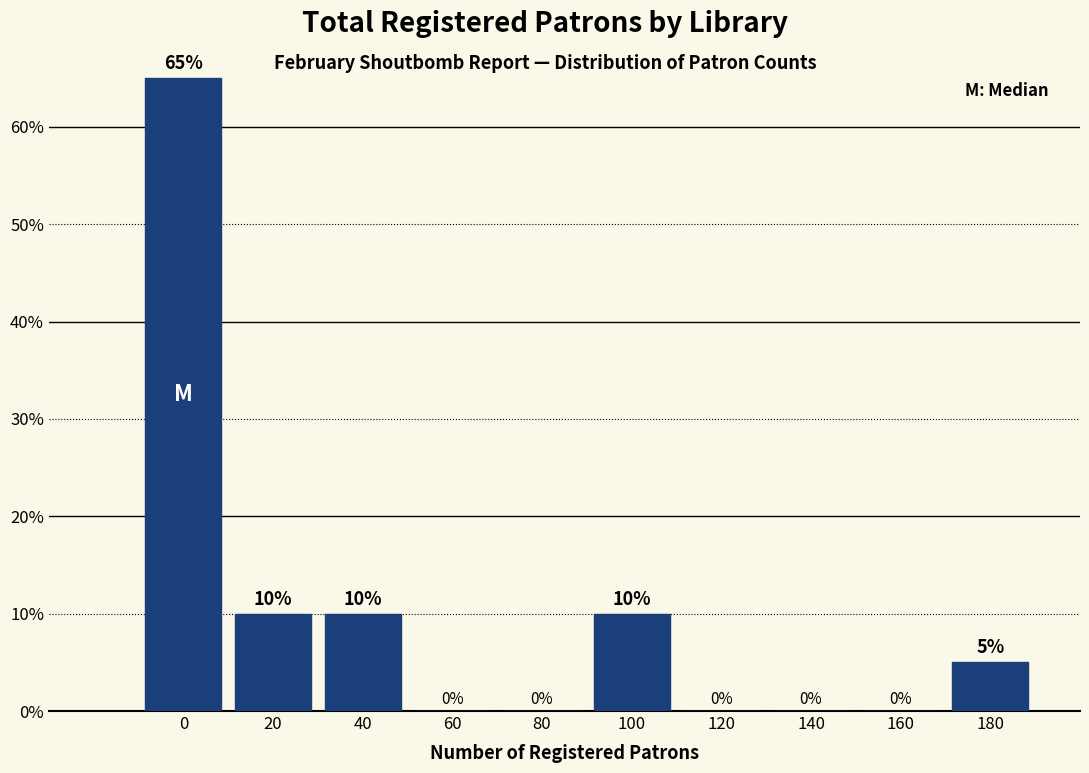

Reading left to right, what are all the values shown in this chart?

0=65	20=10	40=10	60=0	80=0	100=10	120=0	140=0	160=0	180=5